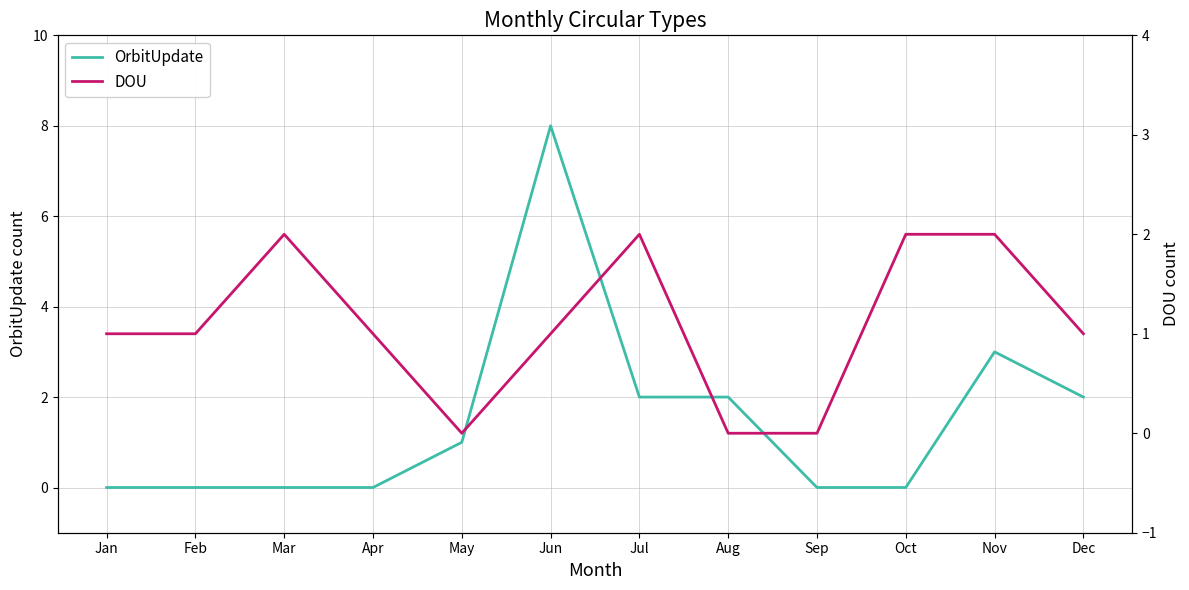

What is the value of the OrbitUpdate point at the 11th from the left?

3